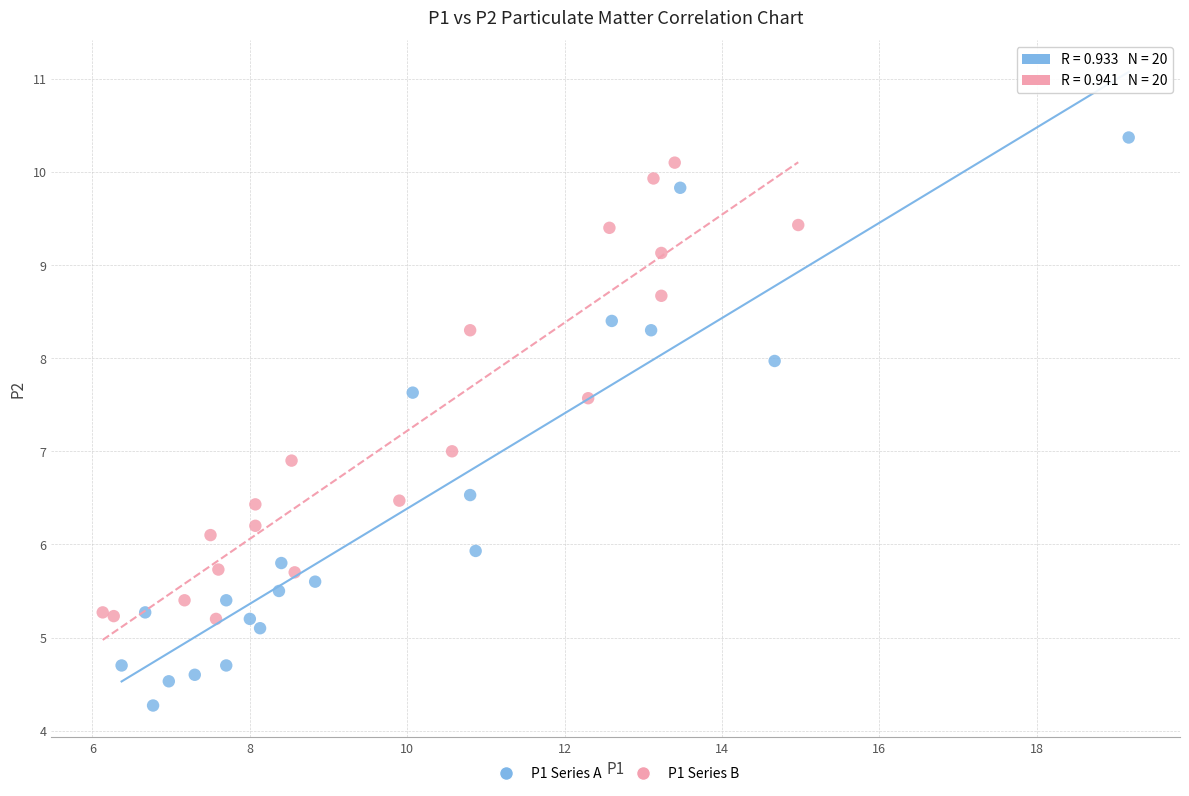

Which series contains the lowest Y value?

P1 Series A